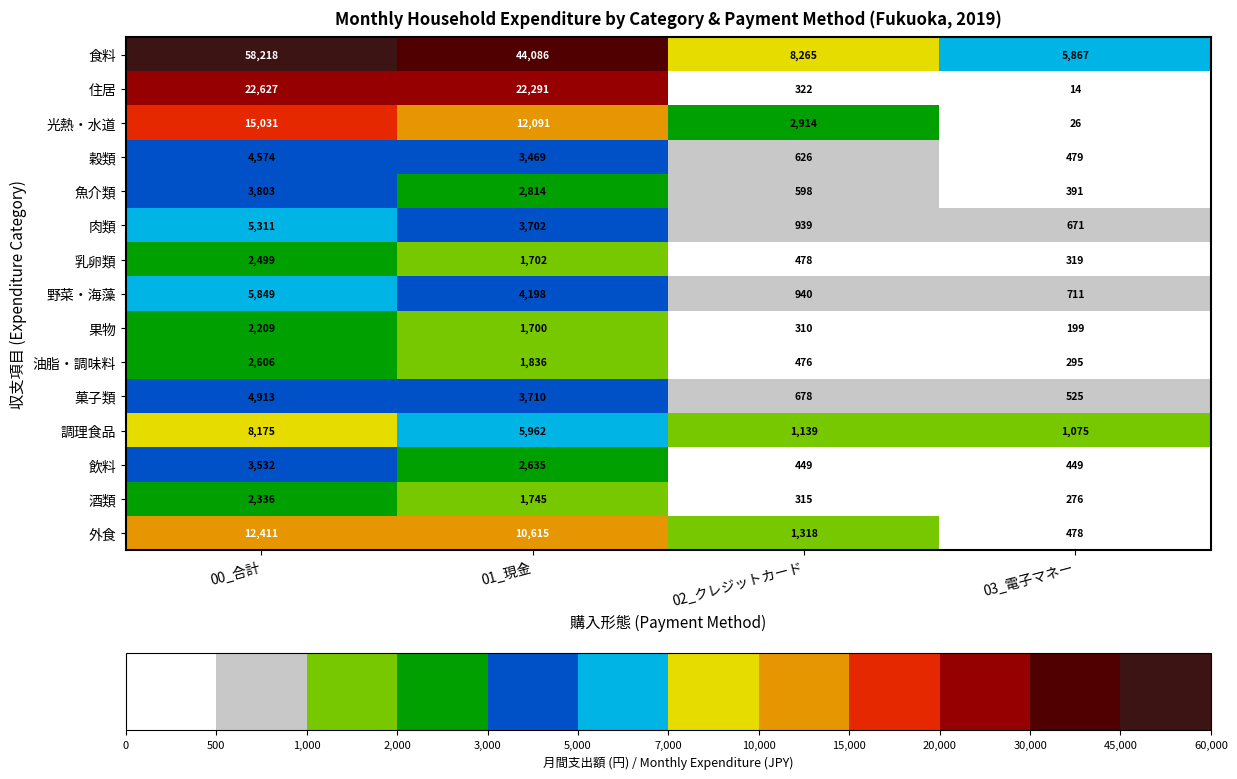

What is the difference between the 菓子類 values at 00_合計 and 02_クレジットカード?

4235